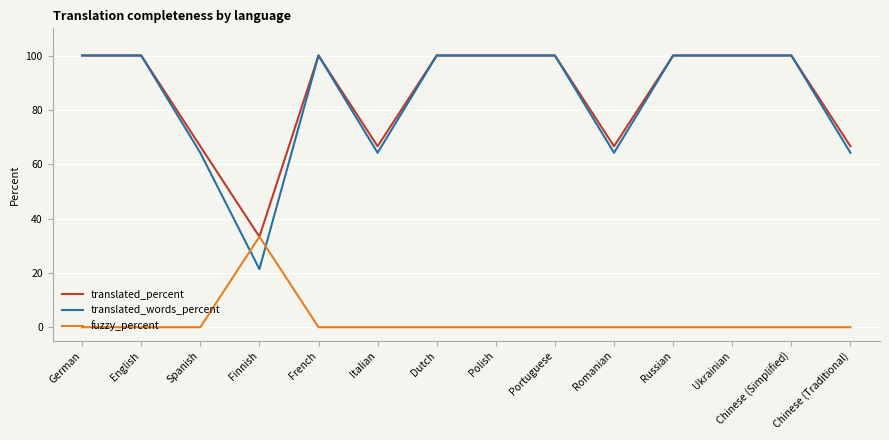

Which series has the largest range (max minus min)?

translated_words_percent